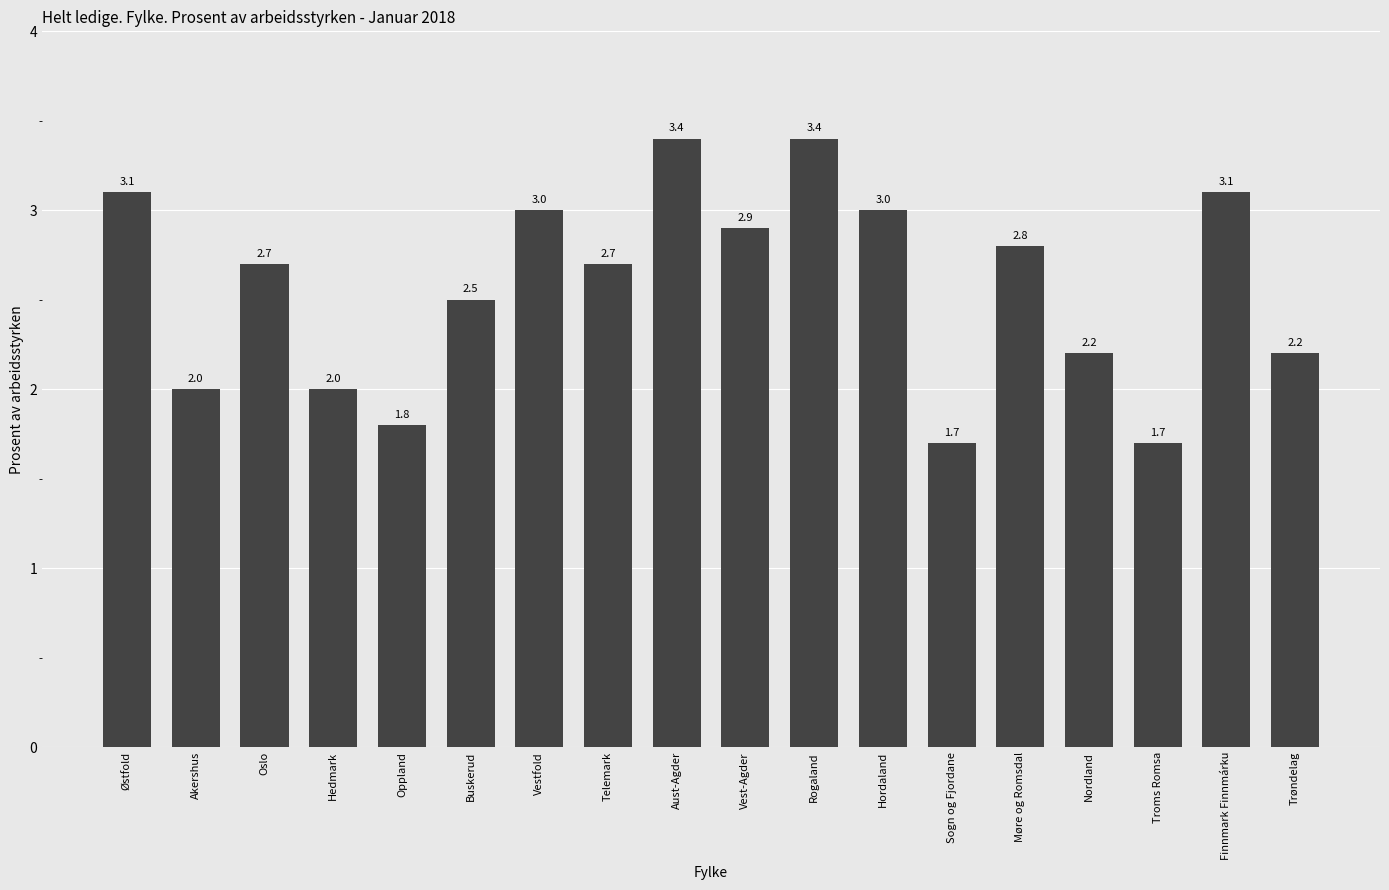

What is the value of the 9th bar from the left?

3.4